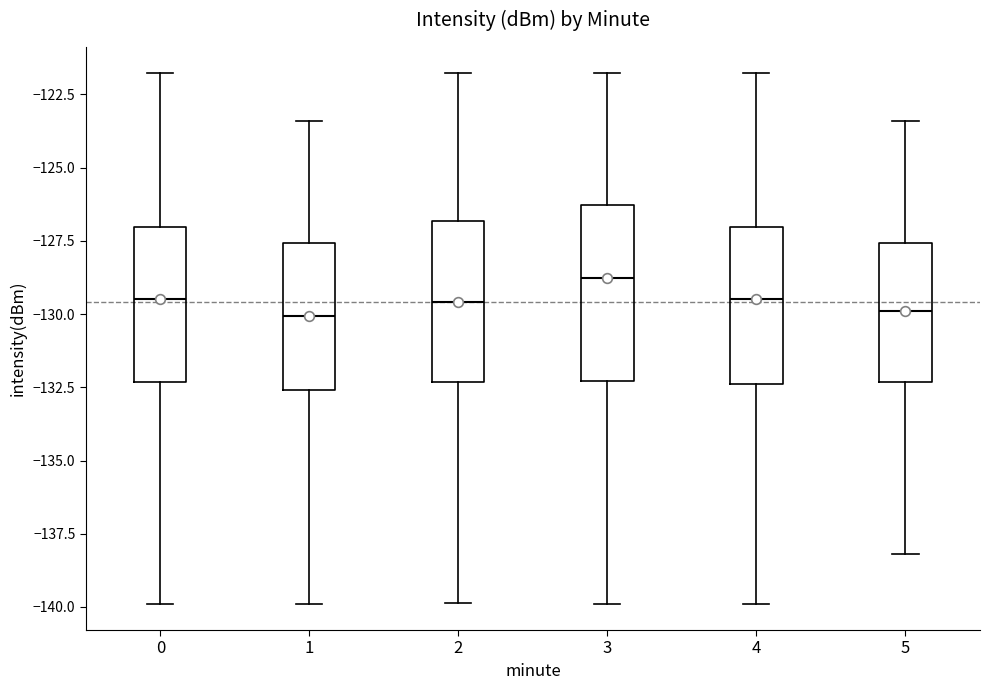

Reading left to right, transcribe this box plot: for each box, give where its median line is, the range the box spans, and where its two whiskers end, as read against the y-axis. The values are not printed on the chart, so give them approximately, as read against the axis.

0: median -129.5, box -132.5 to -127.0, whiskers -140.0 to -122.0
1: median -130.0, box -132.5 to -127.5, whiskers -140.0 to -123.5
2: median -129.5, box -132.5 to -127.0, whiskers -140.0 to -122.0
3: median -129.0, box -132.5 to -126.5, whiskers -140.0 to -122.0
4: median -129.5, box -132.5 to -127.0, whiskers -140.0 to -122.0
5: median -130.0, box -132.5 to -127.5, whiskers -138.0 to -123.5